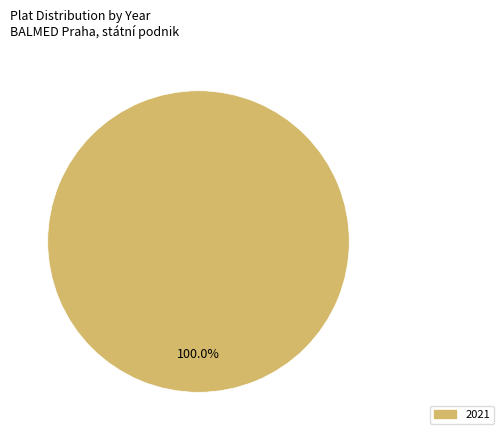

Does any single category account for the majority?

Yes